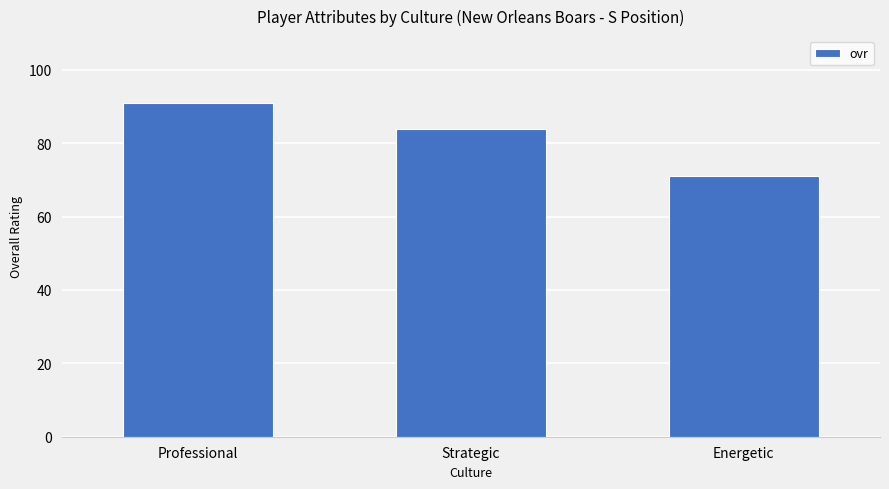

What position from the right is Strategic?

2